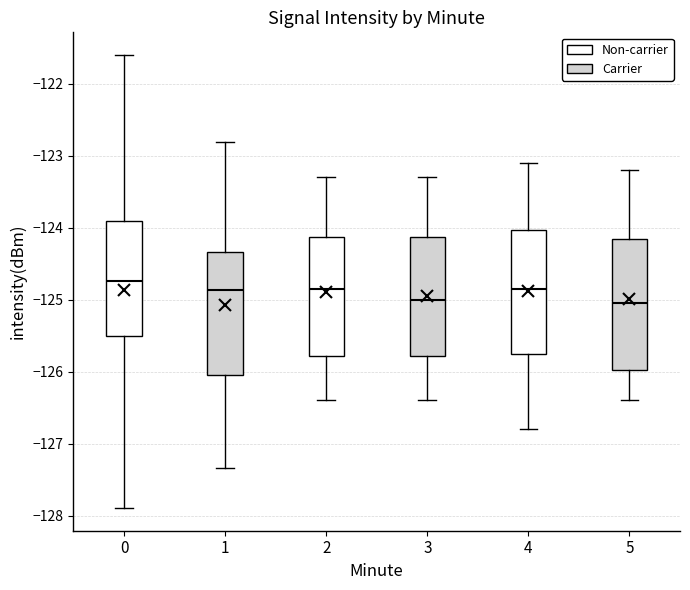

Reading left to right, transcribe this box plot: for each box, give where its median line is, the range the box spans, and where its two whiskers end, as read against the y-axis. The values are not printed on the chart, so give them approximately, as read against the axis.

0: median -124.7, box -125.5 to -123.9, whiskers -127.9 to -121.6
1: median -124.9, box -126.1 to -124.3, whiskers -127.3 to -122.8
2: median -124.8, box -125.8 to -124.1, whiskers -126.4 to -123.3
3: median -125.0, box -125.8 to -124.1, whiskers -126.4 to -123.3
4: median -124.8, box -125.7 to -124.0, whiskers -126.8 to -123.1
5: median -125.0, box -126.0 to -124.1, whiskers -126.4 to -123.2